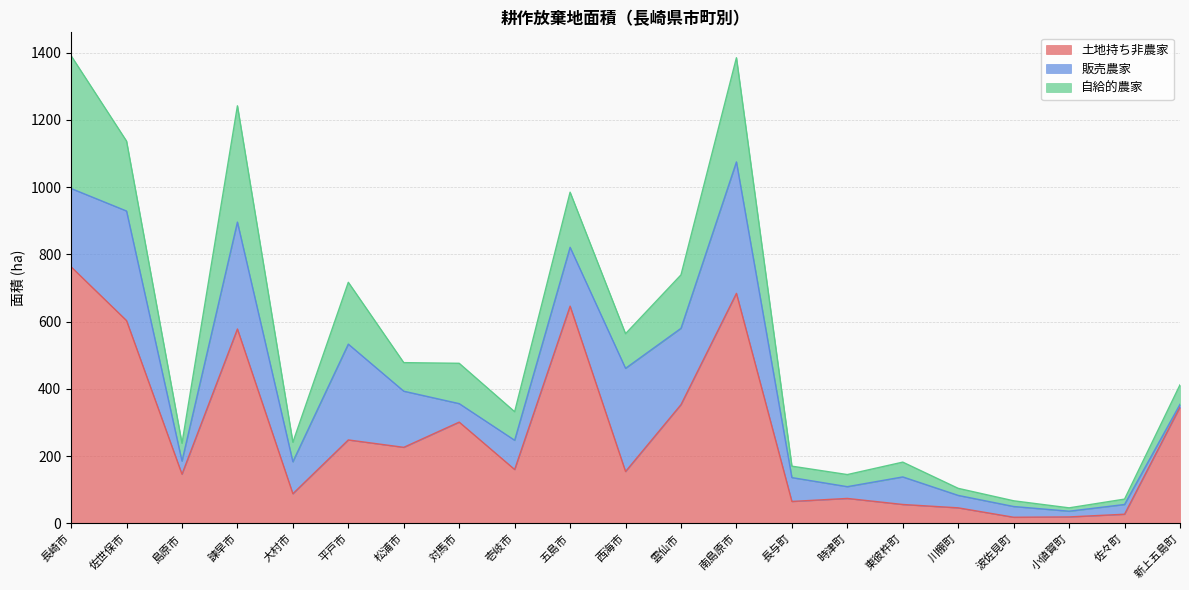

True or false: 土地持ち非農家 and 自給的農家 cross at least once.

False